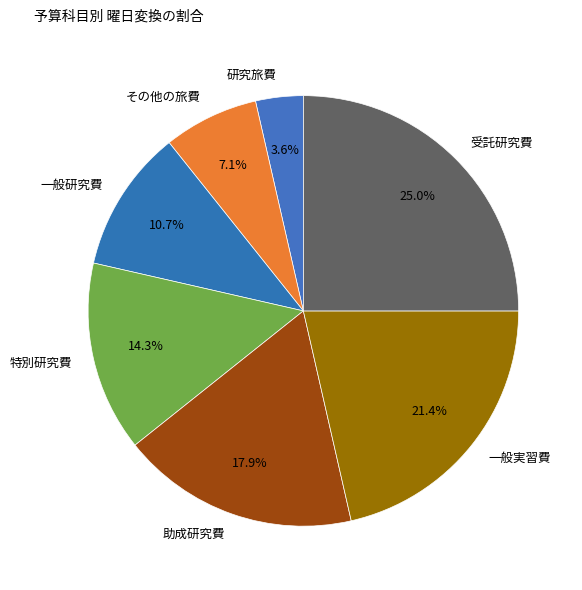

Is there a majority slice in this chart?

No